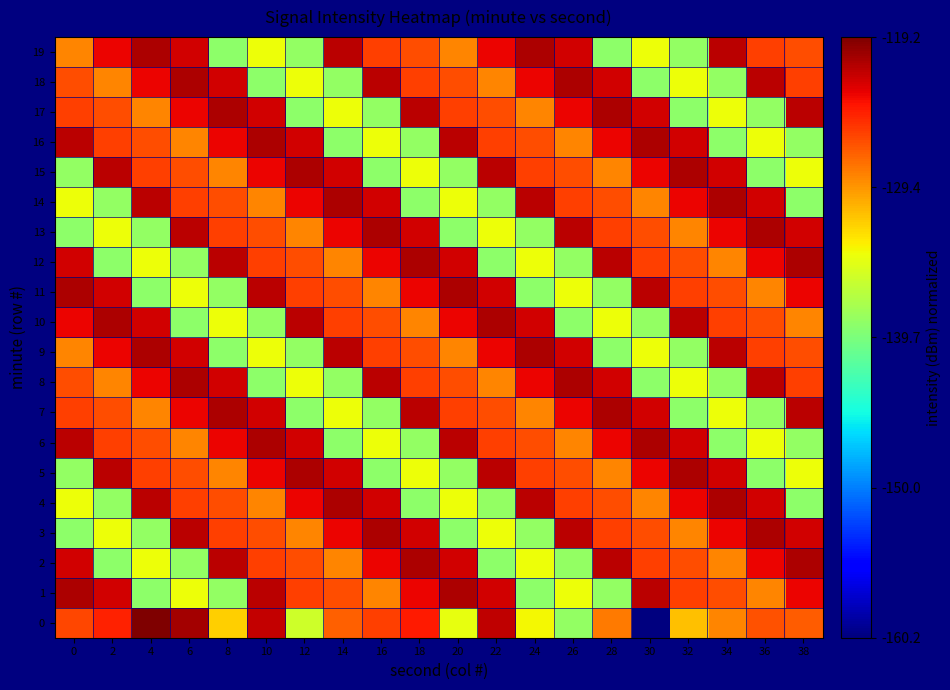

Reading left to right, list all the values displayed in this chart.

0: 0=0.8	2=0.9	4=1.0	6=1.0	8=0.7	10=0.9	12=0.6	14=0.8	16=0.8	18=0.9	20=0.6	22=0.9	24=0.6	26=0.5	28=0.8	30=0.0	32=0.7	34=0.8	36=0.8	38=0.8
1: 0=1.0	2=0.9	4=0.5	6=0.6	8=0.5	10=0.9	12=0.8	14=0.8	16=0.8	18=0.9	20=1.0	22=0.9	24=0.5	26=0.6	28=0.5	30=0.9	32=0.8	34=0.8	36=0.8	38=0.9
2: 0=0.9	2=0.5	4=0.6	6=0.5	8=0.9	10=0.8	12=0.8	14=0.8	16=0.9	18=1.0	20=0.9	22=0.5	24=0.6	26=0.5	28=0.9	30=0.8	32=0.8	34=0.8	36=0.9	38=1.0
3: 0=0.5	2=0.6	4=0.5	6=0.9	8=0.8	10=0.8	12=0.8	14=0.9	16=1.0	18=0.9	20=0.5	22=0.6	24=0.5	26=0.9	28=0.8	30=0.8	32=0.8	34=0.9	36=1.0	38=0.9
4: 0=0.6	2=0.5	4=0.9	6=0.8	8=0.8	10=0.8	12=0.9	14=1.0	16=0.9	18=0.5	20=0.6	22=0.5	24=0.9	26=0.8	28=0.8	30=0.8	32=0.9	34=1.0	36=0.9	38=0.5
5: 0=0.5	2=0.9	4=0.8	6=0.8	8=0.8	10=0.9	12=1.0	14=0.9	16=0.5	18=0.6	20=0.5	22=0.9	24=0.8	26=0.8	28=0.8	30=0.9	32=1.0	34=0.9	36=0.5	38=0.6
6: 0=0.9	2=0.8	4=0.8	6=0.8	8=0.9	10=1.0	12=0.9	14=0.5	16=0.6	18=0.5	20=0.9	22=0.8	24=0.8	26=0.8	28=0.9	30=1.0	32=0.9	34=0.5	36=0.6	38=0.5
7: 0=0.8	2=0.8	4=0.8	6=0.9	8=1.0	10=0.9	12=0.5	14=0.6	16=0.5	18=0.9	20=0.8	22=0.8	24=0.8	26=0.9	28=1.0	30=0.9	32=0.5	34=0.6	36=0.5	38=0.9
8: 0=0.8	2=0.8	4=0.9	6=1.0	8=0.9	10=0.5	12=0.6	14=0.5	16=0.9	18=0.8	20=0.8	22=0.8	24=0.9	26=1.0	28=0.9	30=0.5	32=0.6	34=0.5	36=0.9	38=0.8
9: 0=0.8	2=0.9	4=1.0	6=0.9	8=0.5	10=0.6	12=0.5	14=0.9	16=0.8	18=0.8	20=0.8	22=0.9	24=1.0	26=0.9	28=0.5	30=0.6	32=0.5	34=0.9	36=0.8	38=0.8
10: 0=0.9	2=1.0	4=0.9	6=0.5	8=0.6	10=0.5	12=0.9	14=0.8	16=0.8	18=0.8	20=0.9	22=1.0	24=0.9	26=0.5	28=0.6	30=0.5	32=0.9	34=0.8	36=0.8	38=0.8
11: 0=1.0	2=0.9	4=0.5	6=0.6	8=0.5	10=0.9	12=0.8	14=0.8	16=0.8	18=0.9	20=1.0	22=0.9	24=0.5	26=0.6	28=0.5	30=0.9	32=0.8	34=0.8	36=0.8	38=0.9
12: 0=0.9	2=0.5	4=0.6	6=0.5	8=0.9	10=0.8	12=0.8	14=0.8	16=0.9	18=1.0	20=0.9	22=0.5	24=0.6	26=0.5	28=0.9	30=0.8	32=0.8	34=0.8	36=0.9	38=1.0
13: 0=0.5	2=0.6	4=0.5	6=0.9	8=0.8	10=0.8	12=0.8	14=0.9	16=1.0	18=0.9	20=0.5	22=0.6	24=0.5	26=0.9	28=0.8	30=0.8	32=0.8	34=0.9	36=1.0	38=0.9
14: 0=0.6	2=0.5	4=0.9	6=0.8	8=0.8	10=0.8	12=0.9	14=1.0	16=0.9	18=0.5	20=0.6	22=0.5	24=0.9	26=0.8	28=0.8	30=0.8	32=0.9	34=1.0	36=0.9	38=0.5
15: 0=0.5	2=0.9	4=0.8	6=0.8	8=0.8	10=0.9	12=1.0	14=0.9	16=0.5	18=0.6	20=0.5	22=0.9	24=0.8	26=0.8	28=0.8	30=0.9	32=1.0	34=0.9	36=0.5	38=0.6
16: 0=0.9	2=0.8	4=0.8	6=0.8	8=0.9	10=1.0	12=0.9	14=0.5	16=0.6	18=0.5	20=0.9	22=0.8	24=0.8	26=0.8	28=0.9	30=1.0	32=0.9	34=0.5	36=0.6	38=0.5
17: 0=0.8	2=0.8	4=0.8	6=0.9	8=1.0	10=0.9	12=0.5	14=0.6	16=0.5	18=0.9	20=0.8	22=0.8	24=0.8	26=0.9	28=1.0	30=0.9	32=0.5	34=0.6	36=0.5	38=0.9
18: 0=0.8	2=0.8	4=0.9	6=1.0	8=0.9	10=0.5	12=0.6	14=0.5	16=0.9	18=0.8	20=0.8	22=0.8	24=0.9	26=1.0	28=0.9	30=0.5	32=0.6	34=0.5	36=0.9	38=0.8
19: 0=0.8	2=0.9	4=1.0	6=0.9	8=0.5	10=0.6	12=0.5	14=0.9	16=0.8	18=0.8	20=0.8	22=0.9	24=1.0	26=0.9	28=0.5	30=0.6	32=0.5	34=0.9	36=0.8	38=0.8